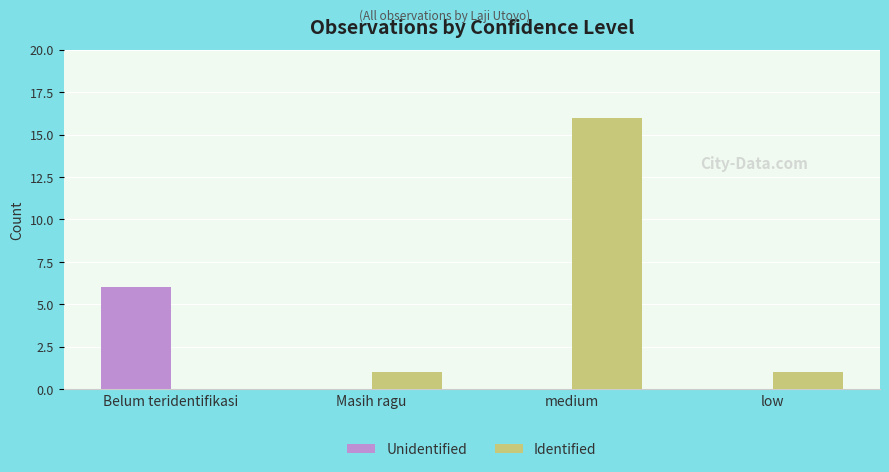

True or false: Unidentified has a value of 0 at medium.

True